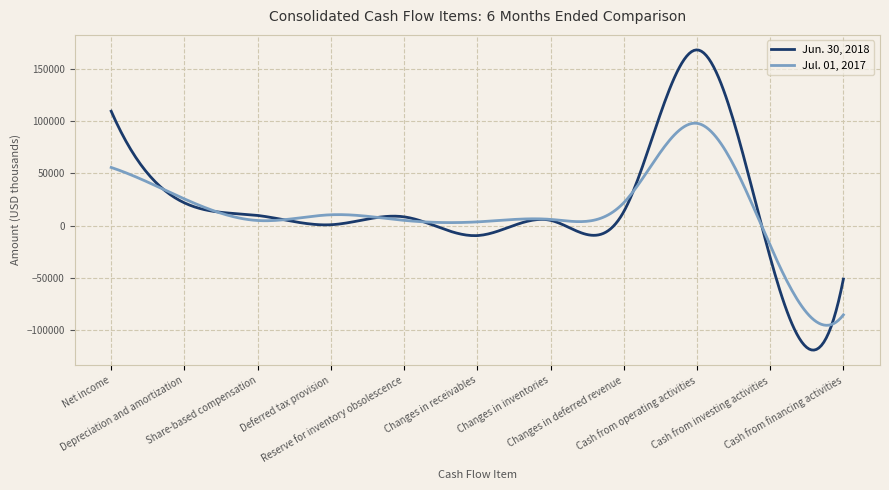

What is the greatest value displayed?

168579.6